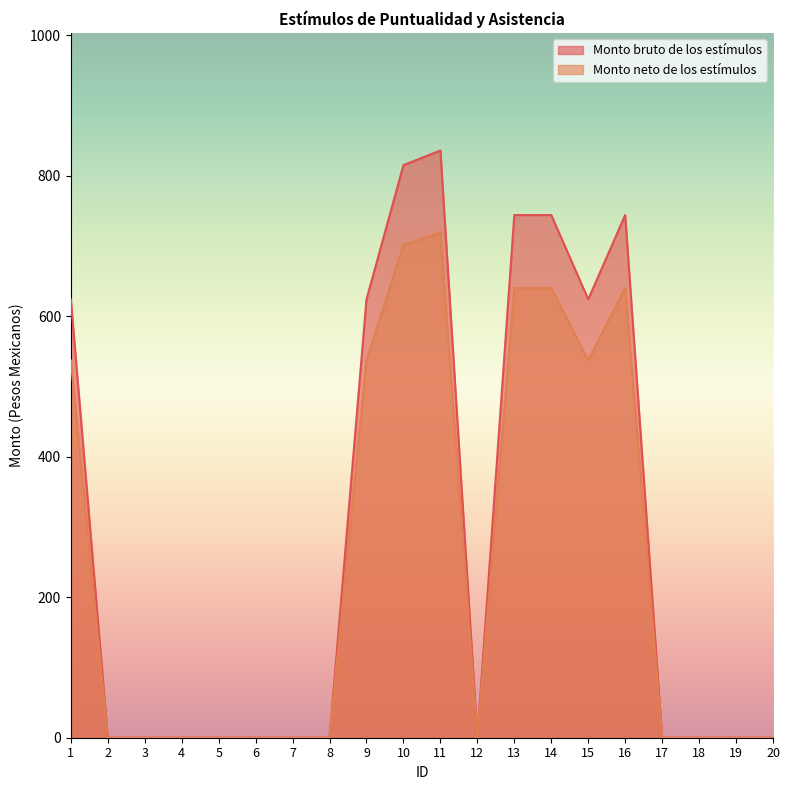

List the series in order of their overall mean, lowest first.

Monto neto de los estímulos, Monto bruto de los estímulos